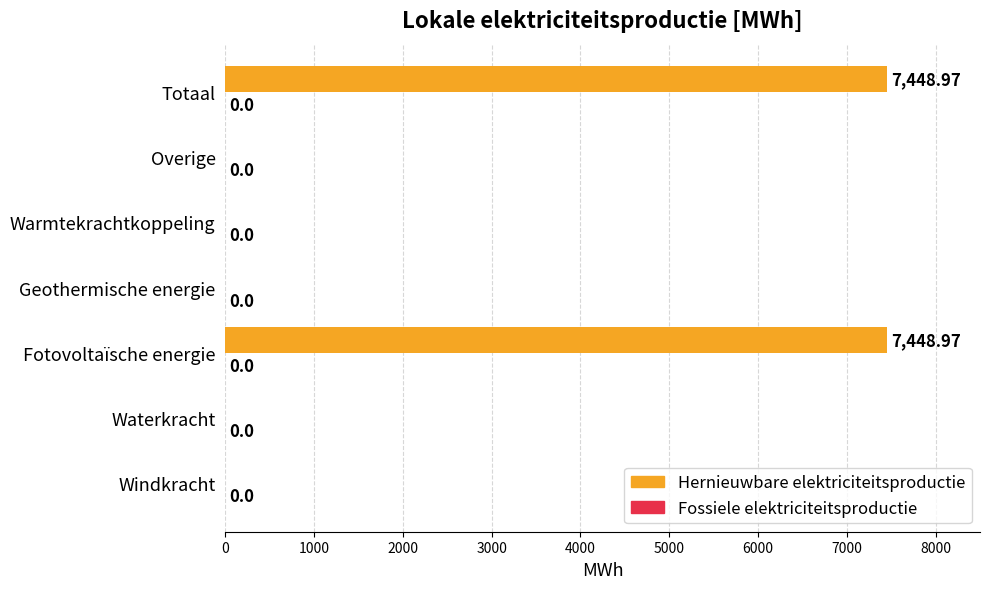

What is the change in value from Windkracht to Fotovoltaïsche energie?

+7449.0